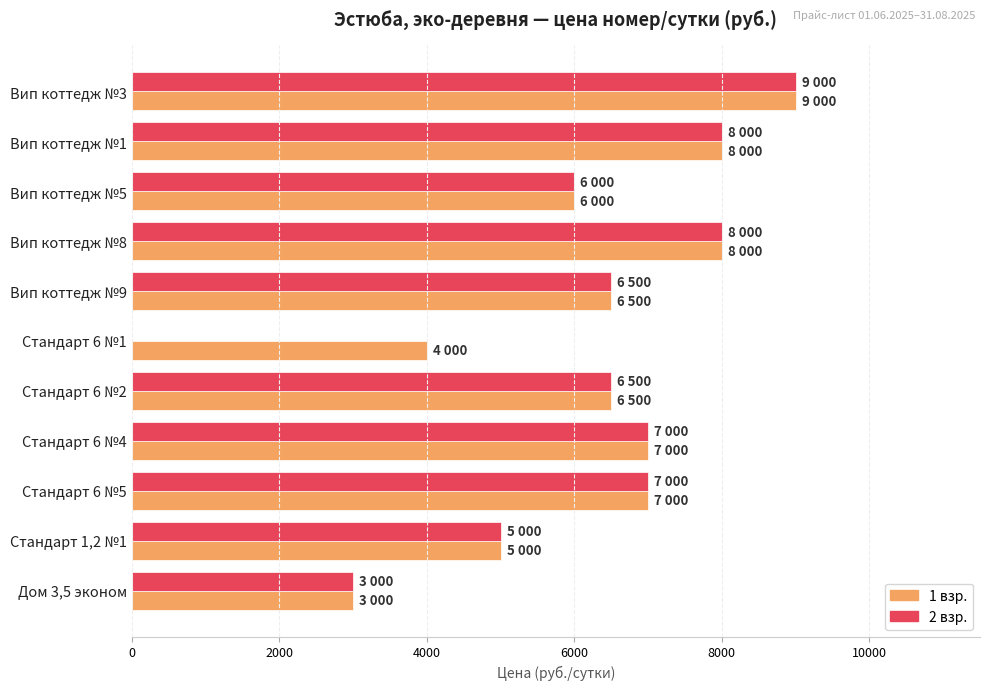

At which category is the sum across all series the highest?

Вип коттедж №3